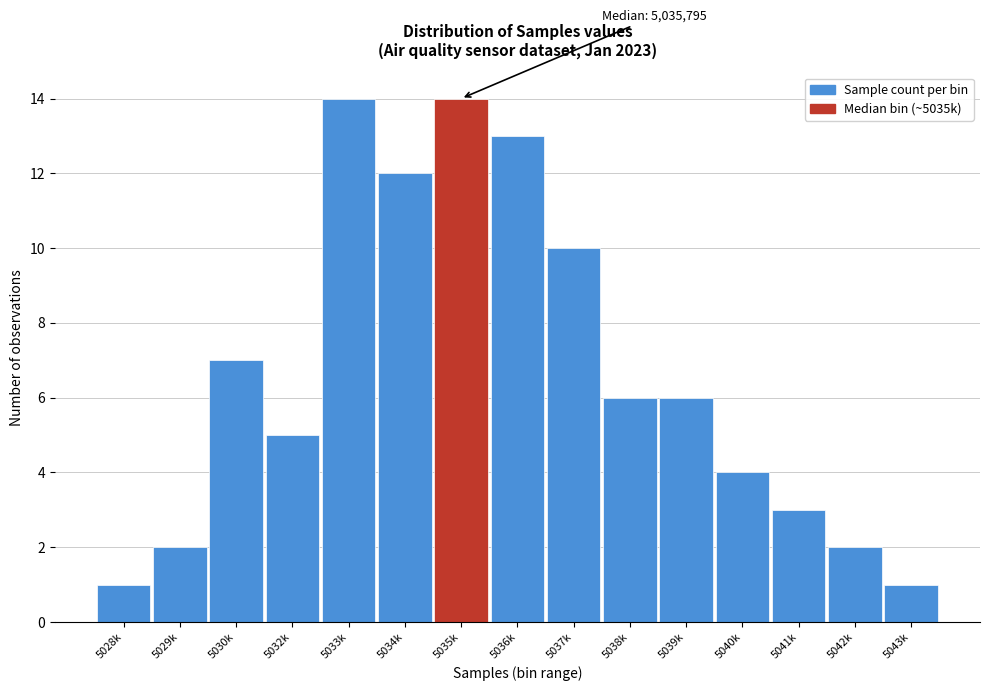

Reading left to right, what are all the values shown in this chart?

1	2	7	5	14	12	14	13	10	6	6	4	3	2	1